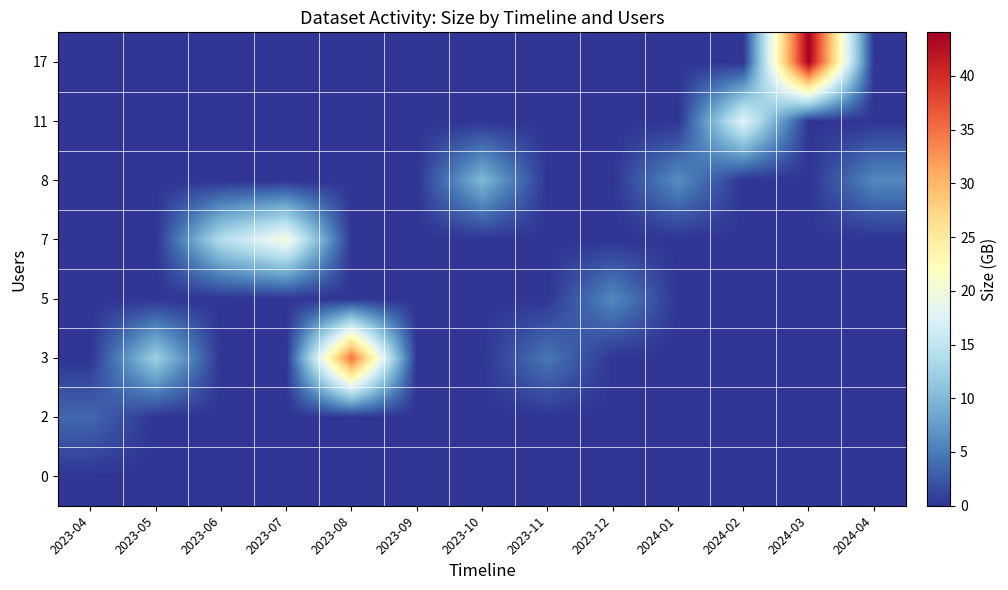

Rank the series by their maximum value, from lowest to highest.

0, 2, 5, 8, 11, 7, 3, 17